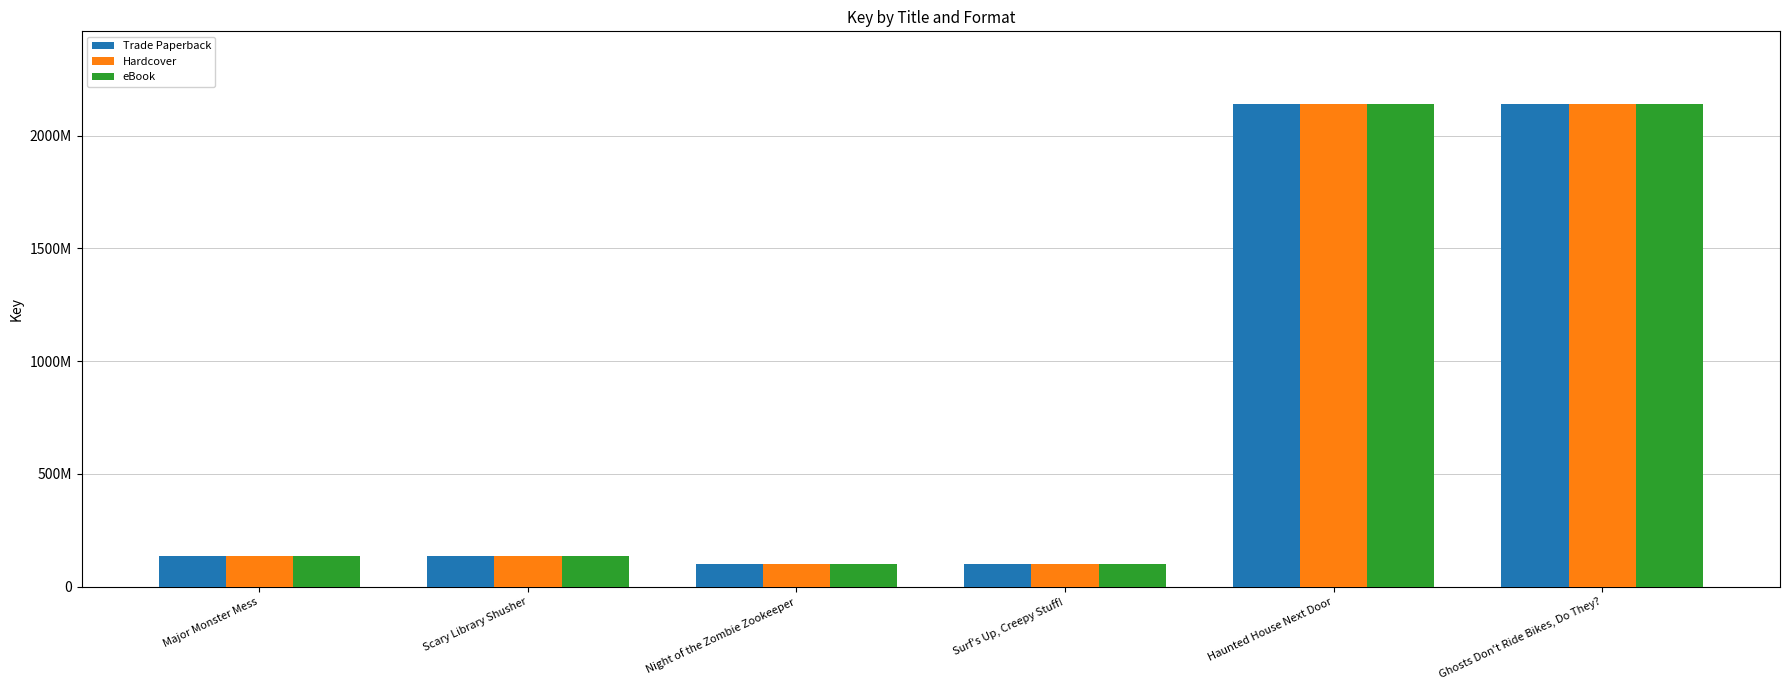

Between Haunted House Next Door and Ghosts Don't Ride Bikes, Do They?, which series saw the biggest shift?

Trade Paperback